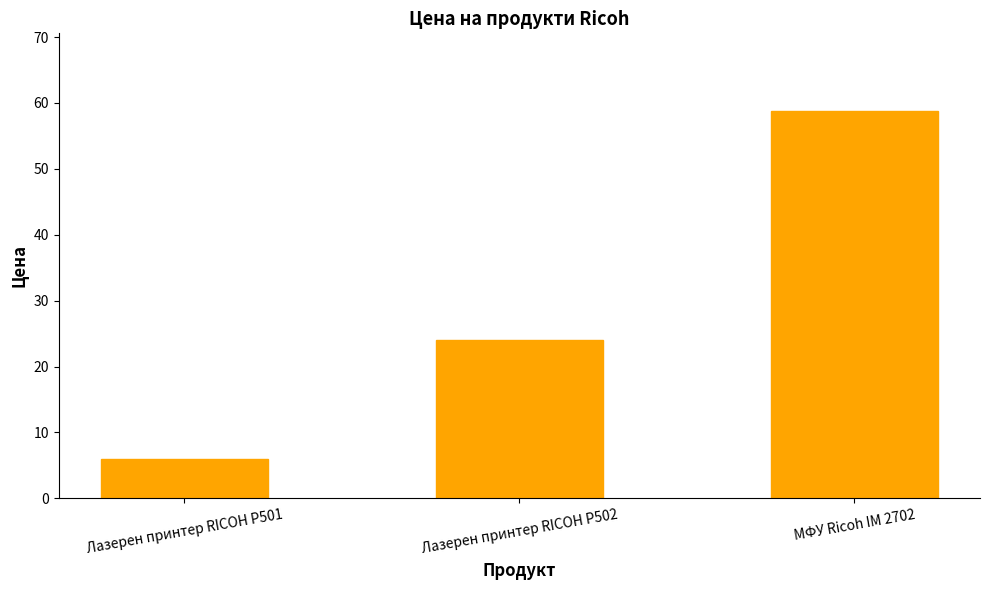

Count the number of categories in the chart.

3